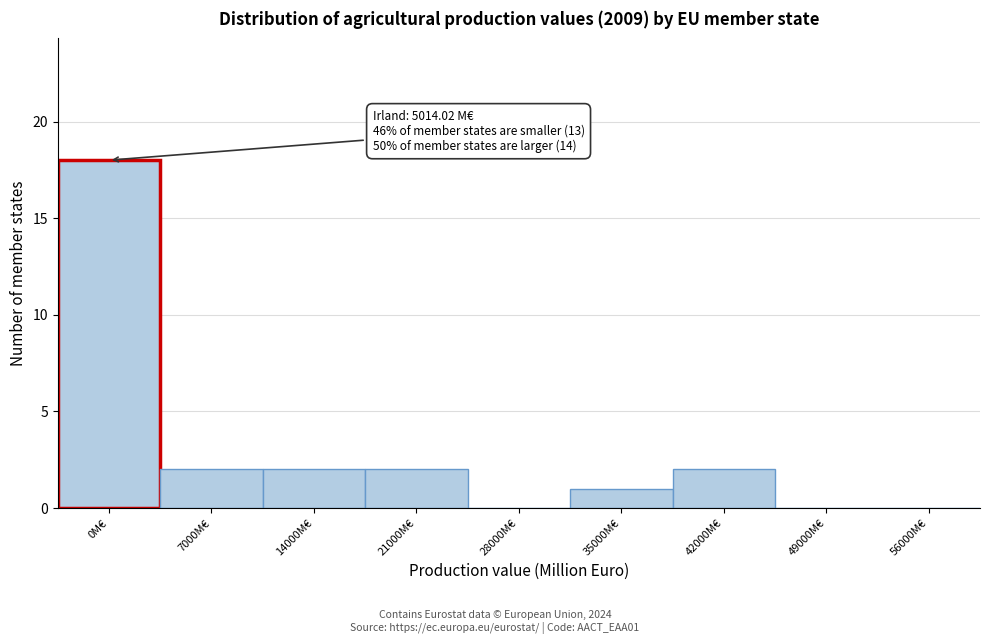

Reading right to left, transcribe all the data shown in this chart.

56000M€=0	49000M€=0	42000M€=2	35000M€=1	28000M€=0	21000M€=2	14000M€=2	7000M€=2	0M€=18